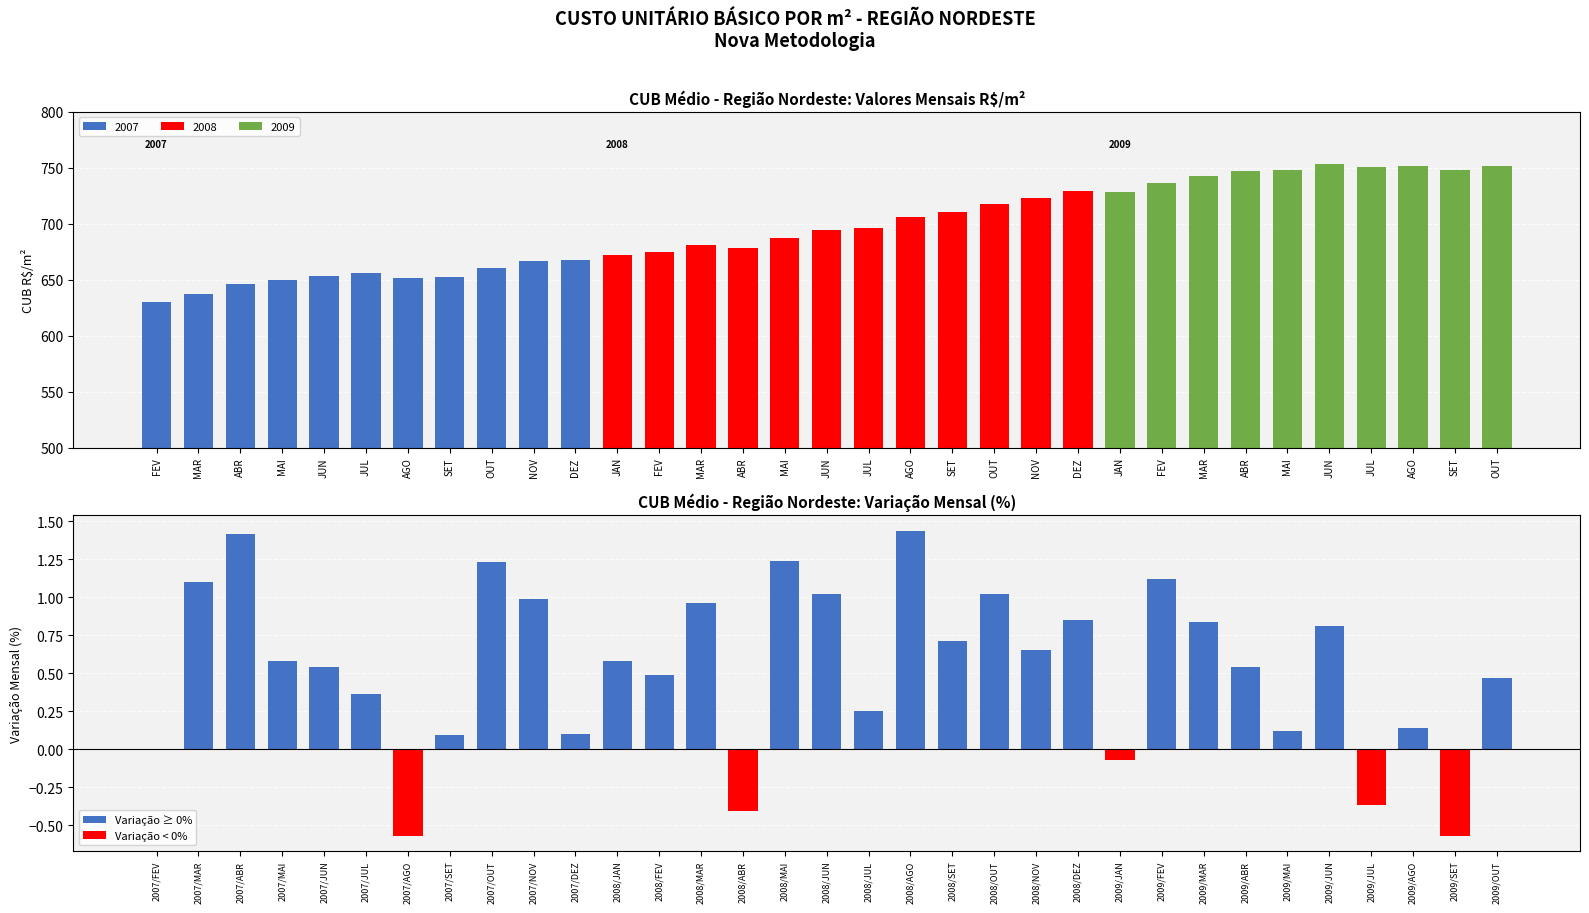

List the labels in order of value, smallest first.

2007/AGO, 2009/SET, 2008/ABR, 2009/JUL, 2009/JAN, 2007/FEV, 2007/SET, 2007/DEZ, 2009/MAI, 2009/AGO, 2008/JUL, 2007/JUL, 2009/OUT, 2008/FEV, 2007/JUN, 2009/ABR, 2007/MAI, 2008/JAN, 2008/NOV, 2008/SET, 2009/JUN, 2009/MAR, 2008/DEZ, 2008/MAR, 2007/NOV, 2008/JUN, 2008/OUT, 2007/MAR, 2009/FEV, 2007/OUT, 2008/MAI, 2007/ABR, 2008/AGO